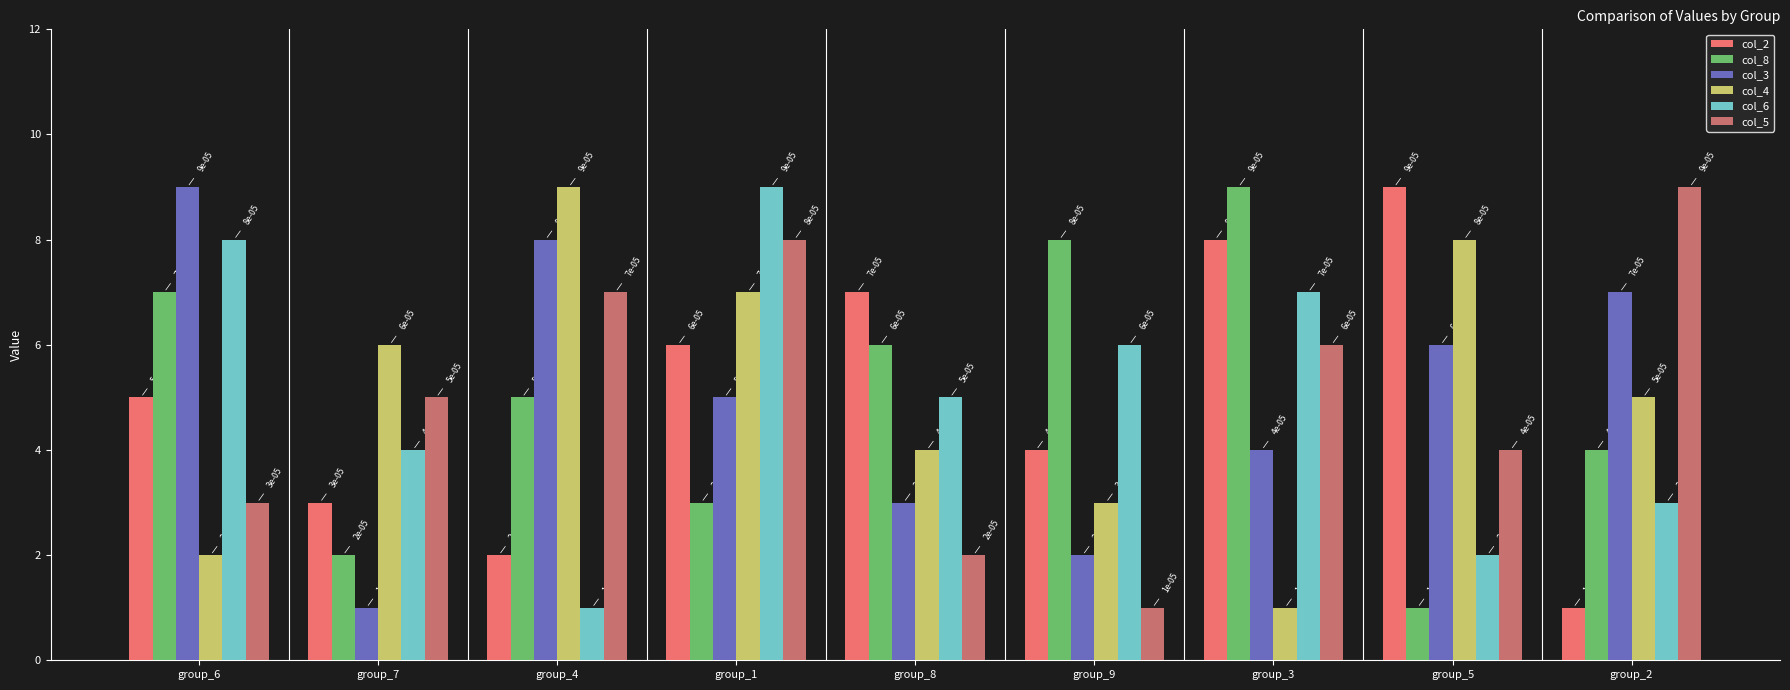

What are all the series names shown in the legend?

col_2, col_8, col_3, col_4, col_6, col_5